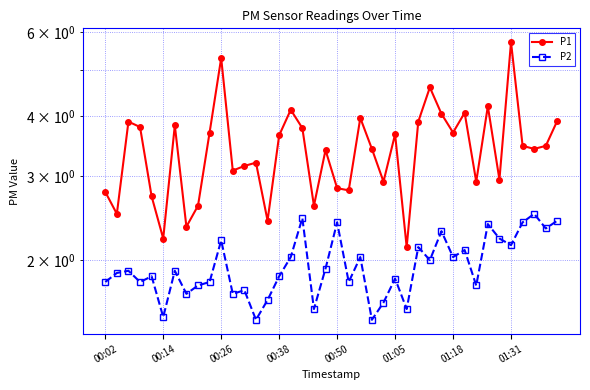

What is the greatest value displayed?

5.7